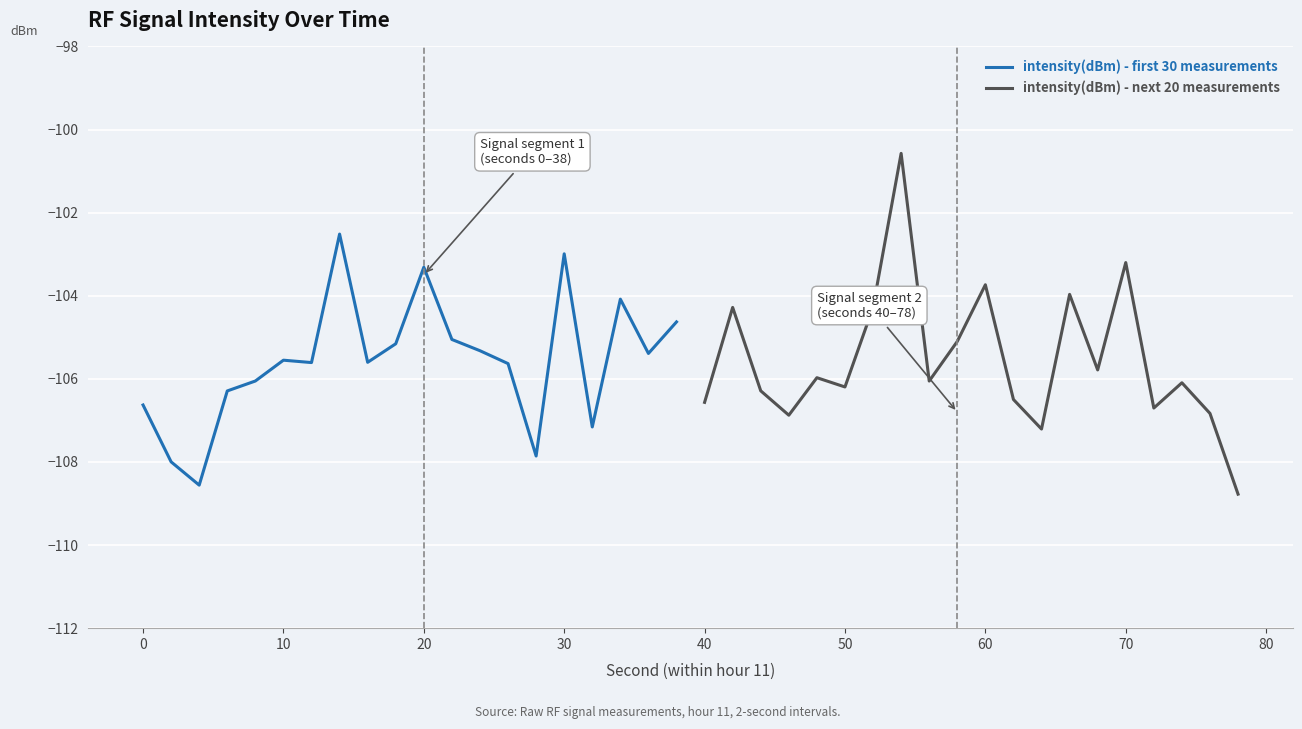

What is the maximum value for intensity(dBm) - first 30 measurements?

-102.5